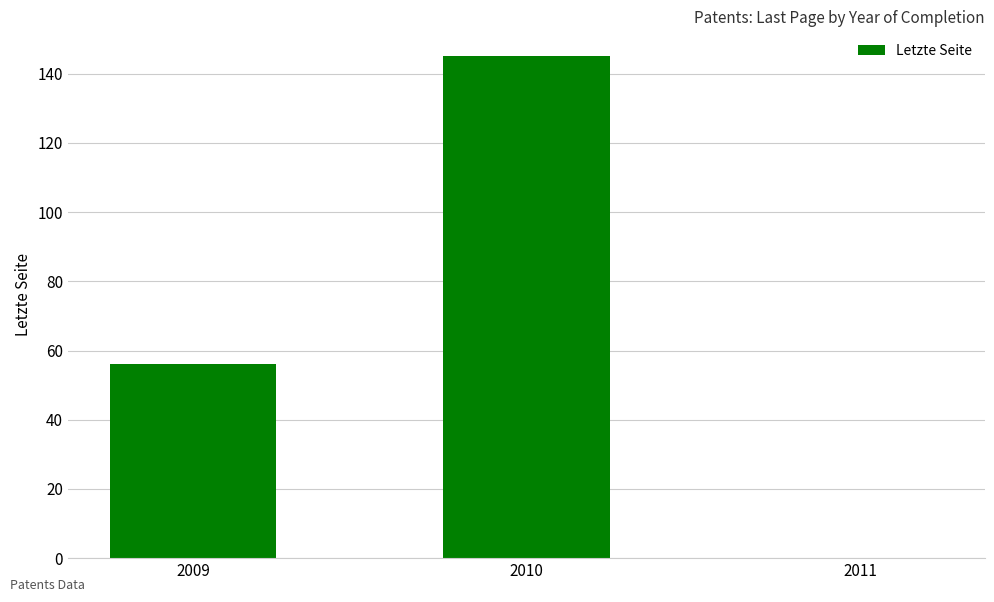

Read the value at 2009, to the nearest 10.

60